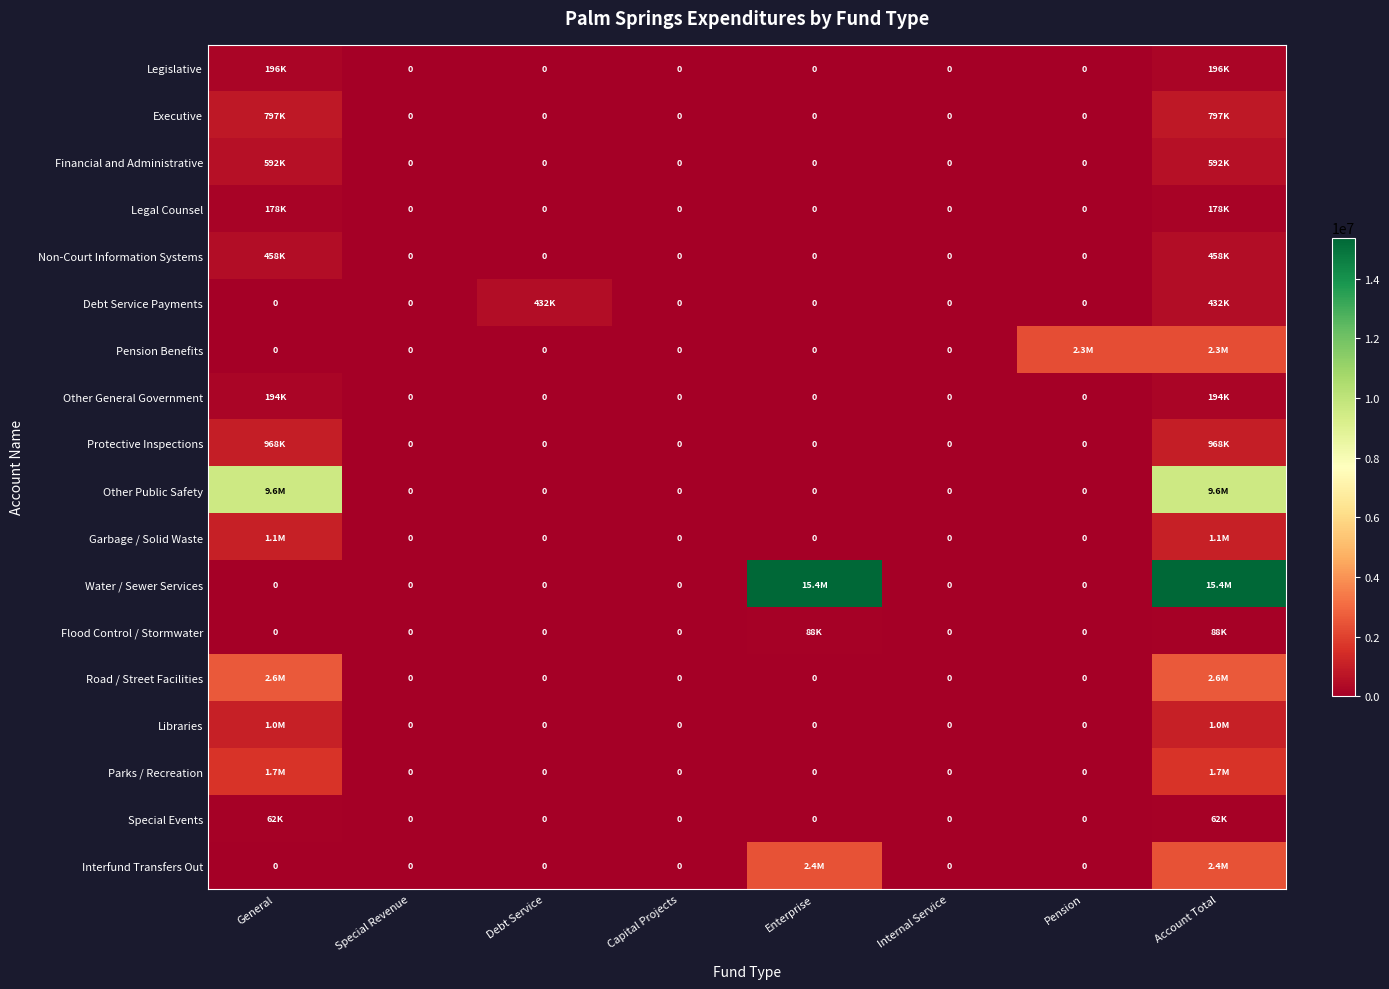

Which series has the largest range (max minus min)?

Water / Sewer Services